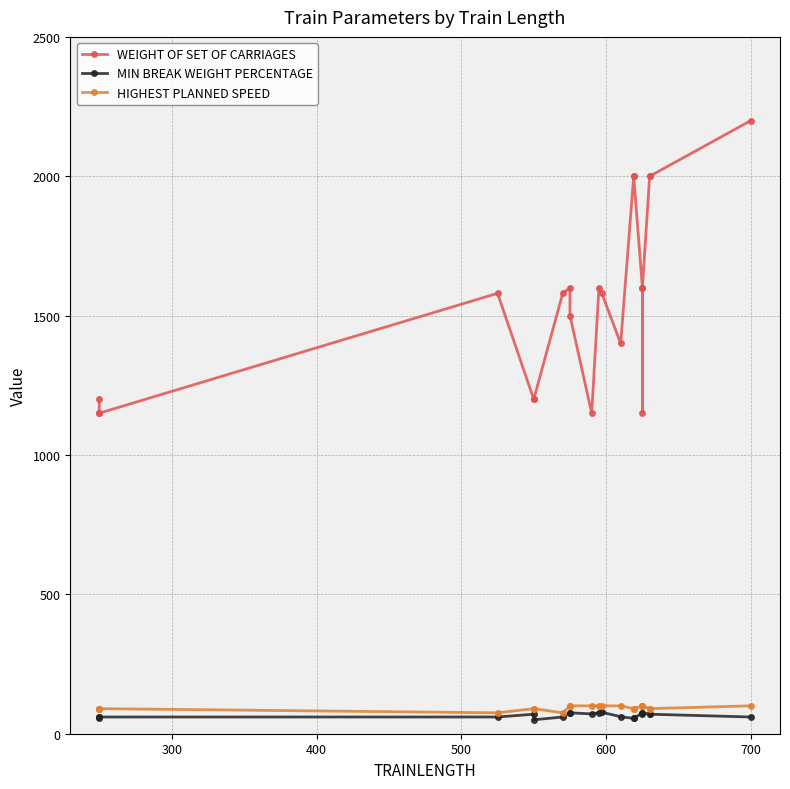

Is the value of WEIGHT OF SET OF CARRIAGES at 600 greater than the value of HIGHEST PLANNED SPEED at 600?

Yes